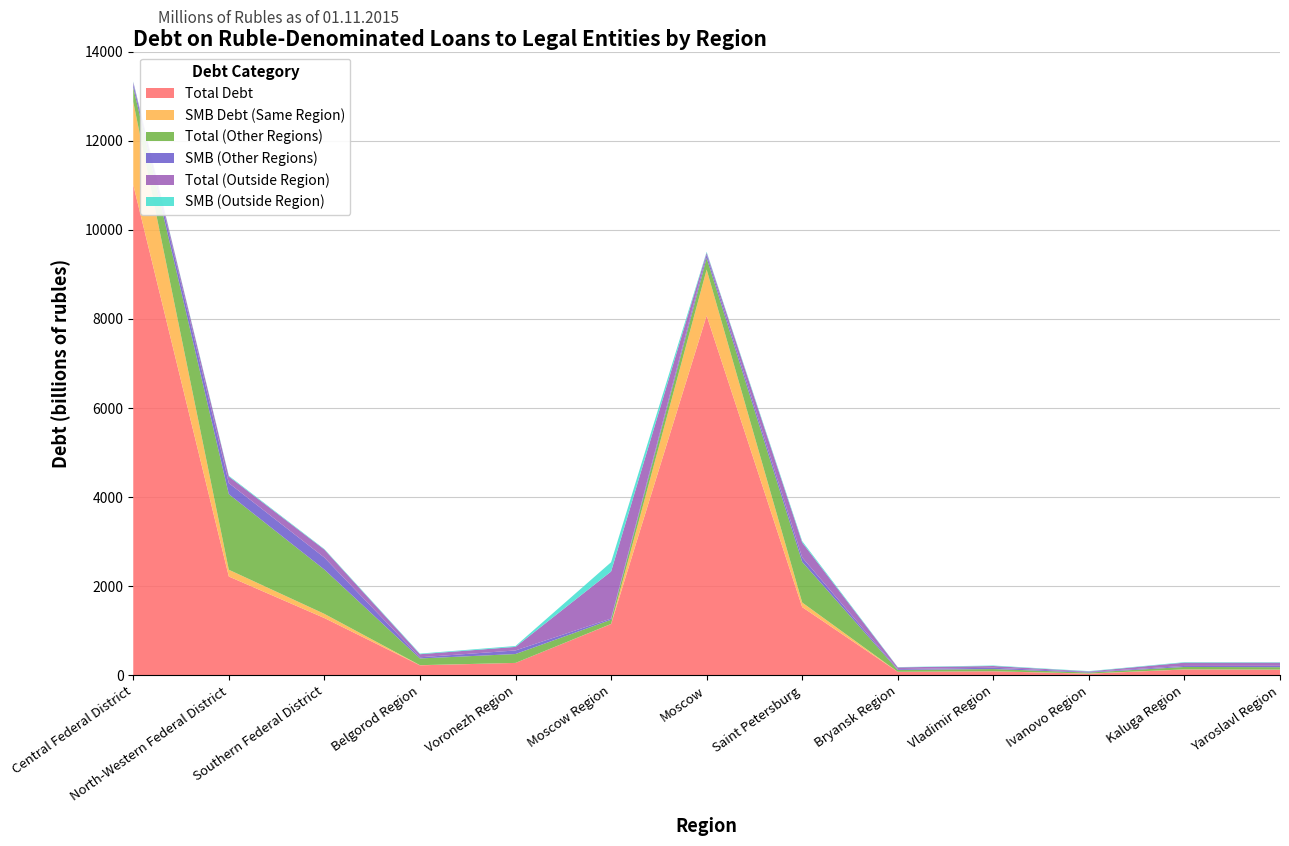

What is the label of the 4th point from the right?

Vladimir Region